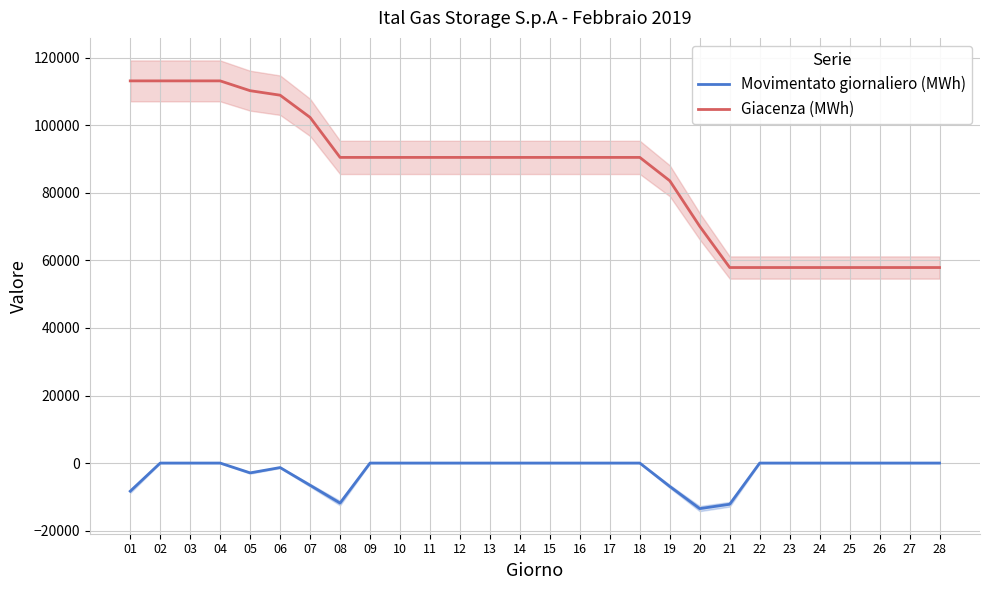

What is the value of the Giacenza (MWh) point at the 7th from the left?

102338.7